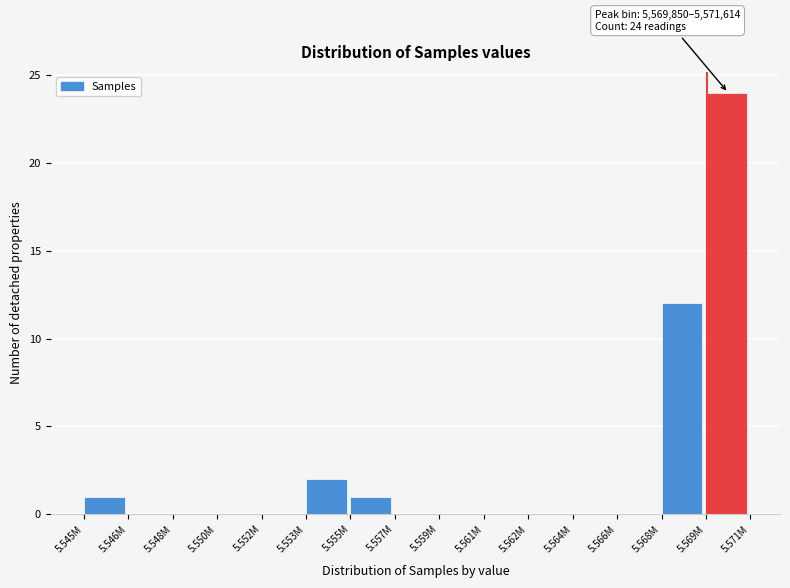

Reading left to right, list all the values displayed in this chart.

5.545M=1	5.546M=0	5.548M=0	5.550M=0	5.552M=0	5.553M=2	5.555M=1	5.557M=0	5.559M=0	5.561M=0	5.562M=0	5.564M=0	5.566M=0	5.568M=12	5.569M=24